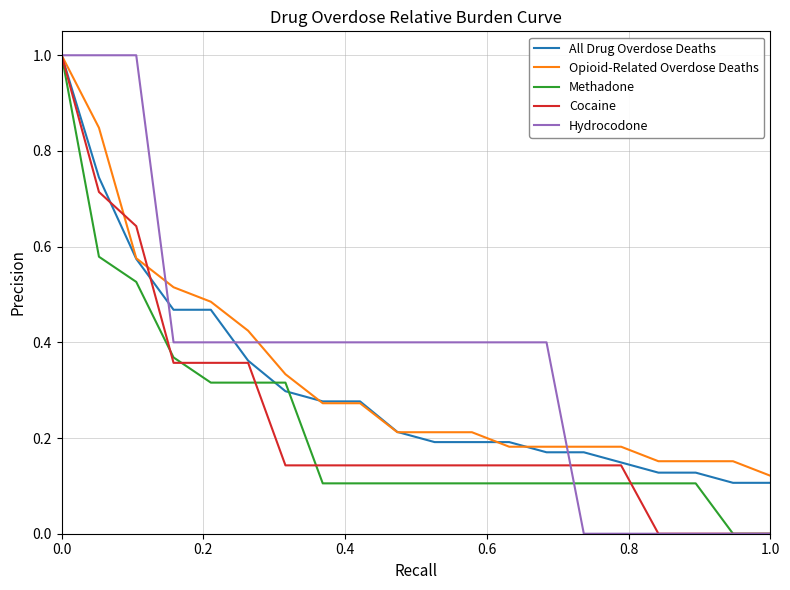

What is the greatest value displayed?

1.0